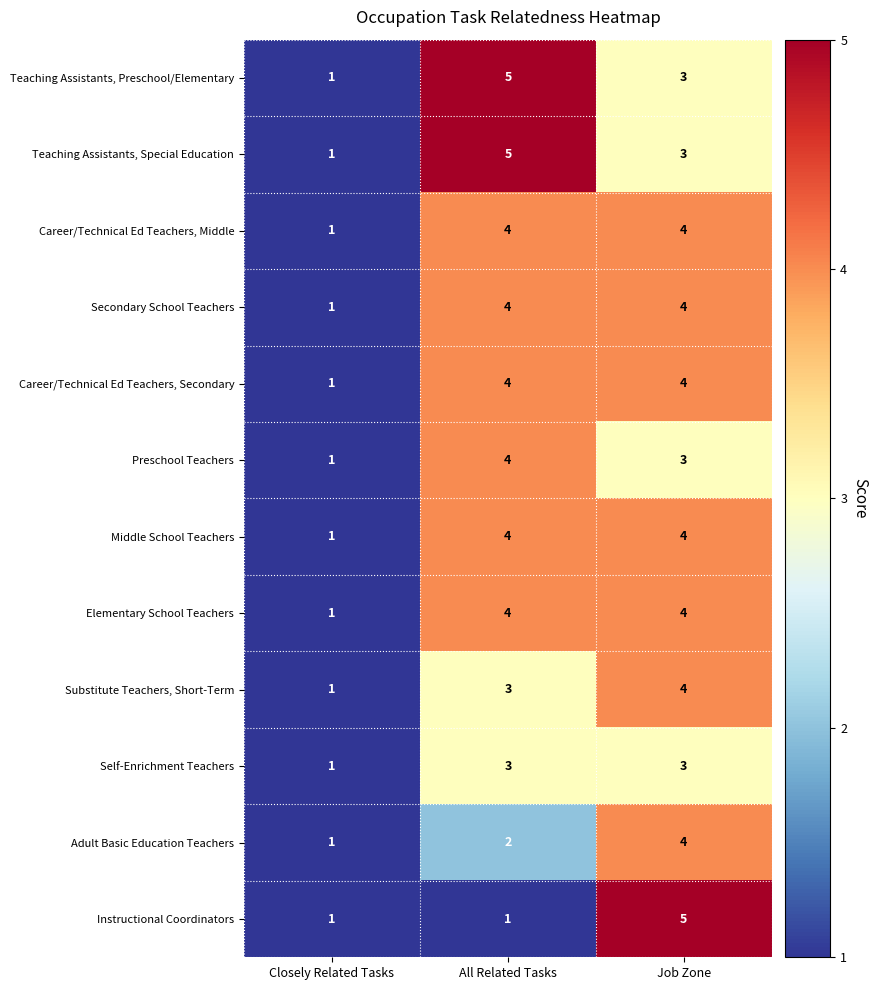

Which series changed the most between Closely Related Tasks and Job Zone?

Instructional Coordinators